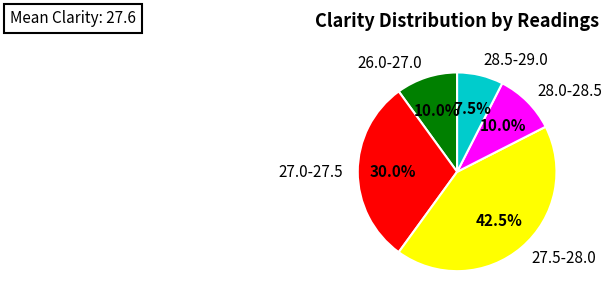

Does any single category account for the majority?

No